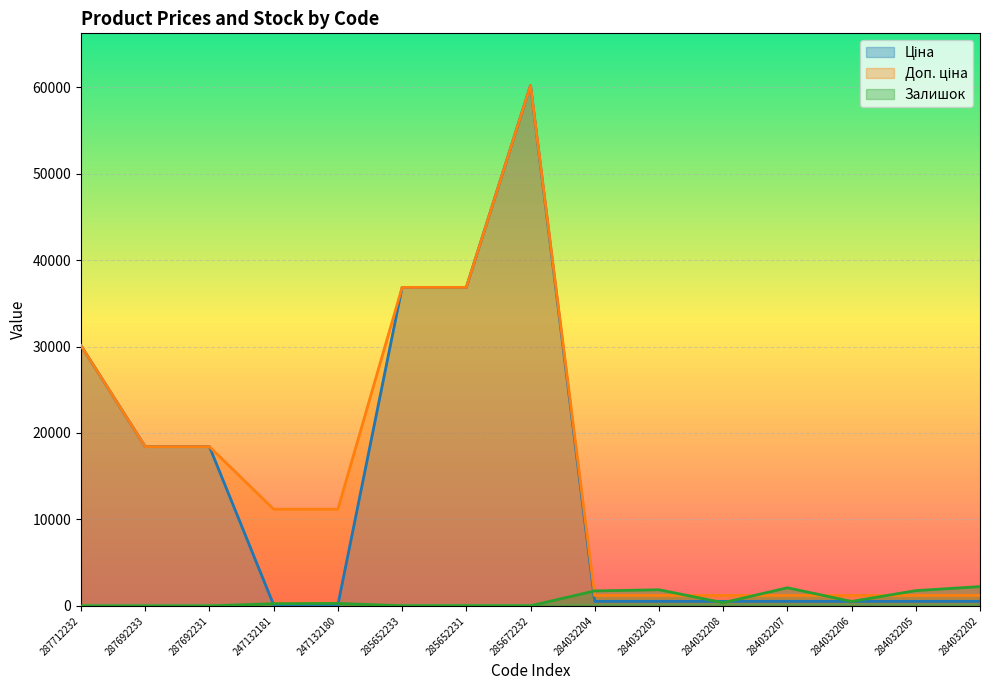

Rank the series by their maximum value, from lowest to highest.

Залишок, Ціна, Доп. ціна